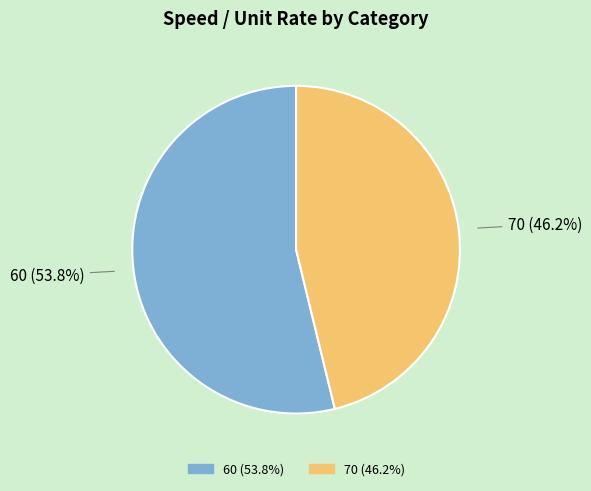

To the nearest percent, what is the difference between the largest and smallest slice percentages?

8%